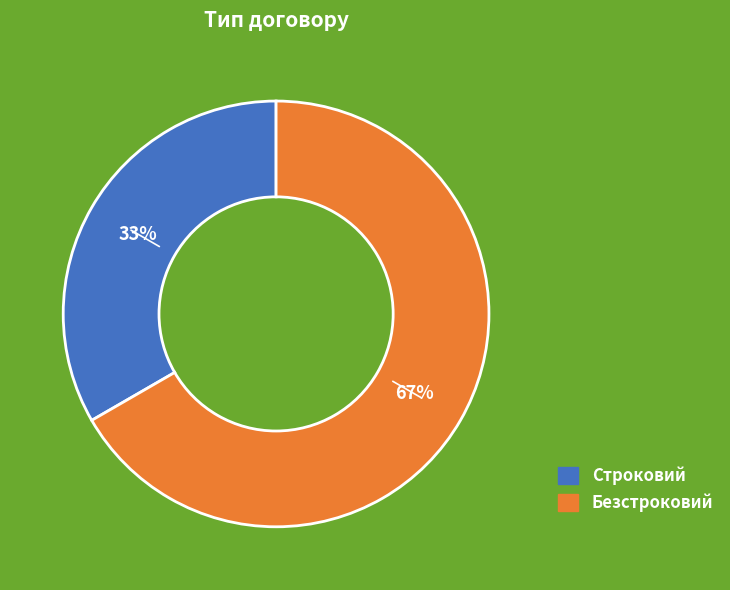

What percentage is the Безстроковий slice, to the nearest percent?

67%